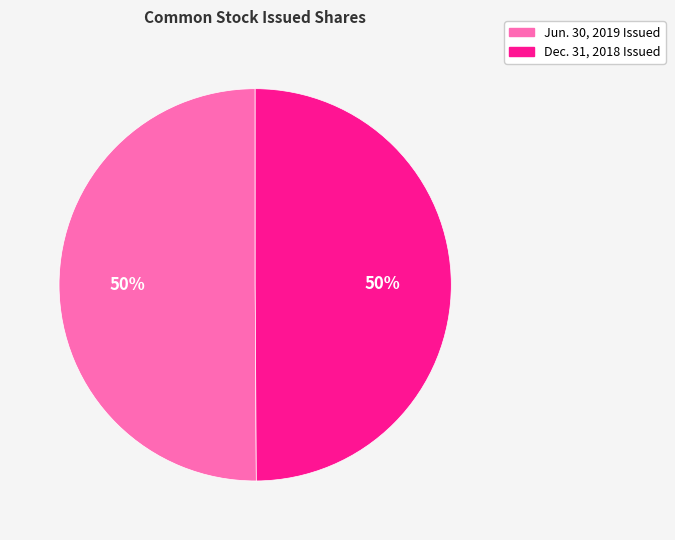

Is it true that Dec. 31, 2018 Issued is 50% of the pie?

True